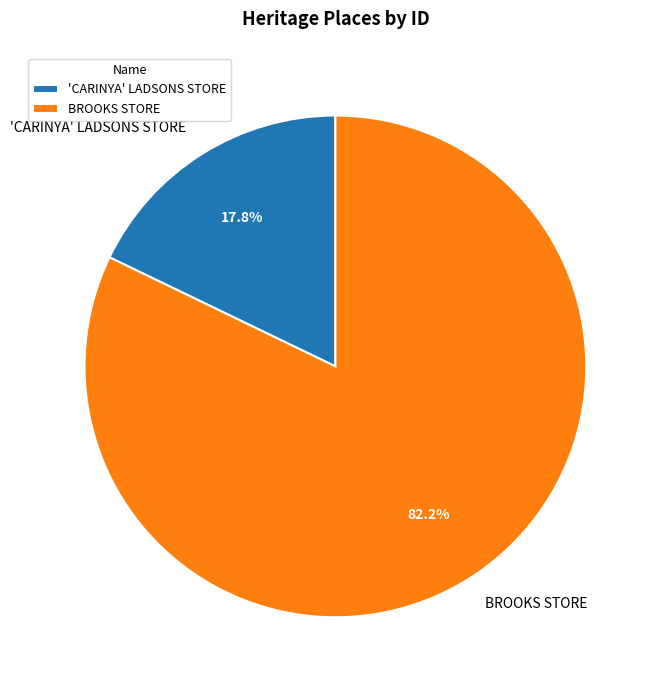

To the nearest percent, what portion does 'CARINYA' LADSONS STORE represent?

18%